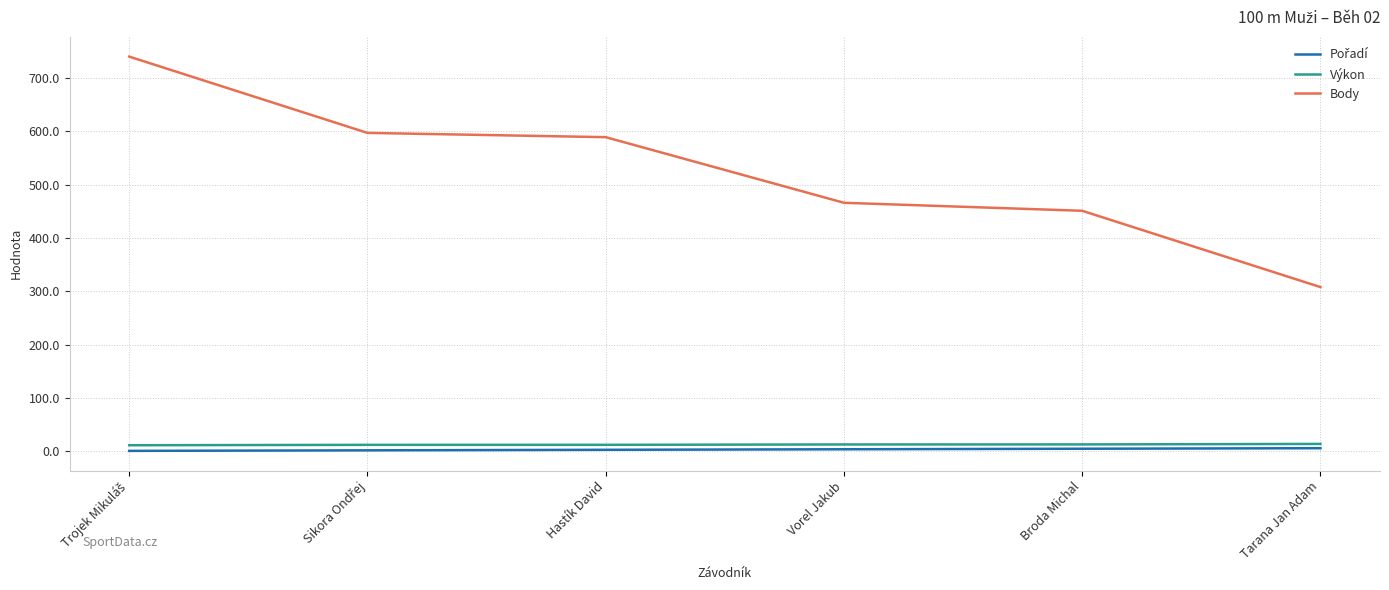

What is the maximum value for Výkon?

14.0